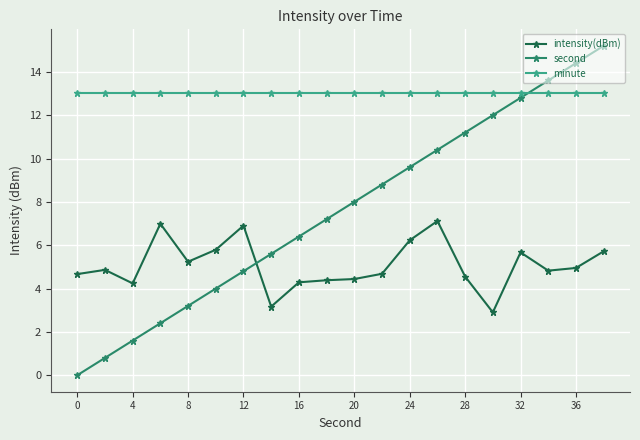

After their last crossing, which series has the higher values: second or intensity(dBm)?

second